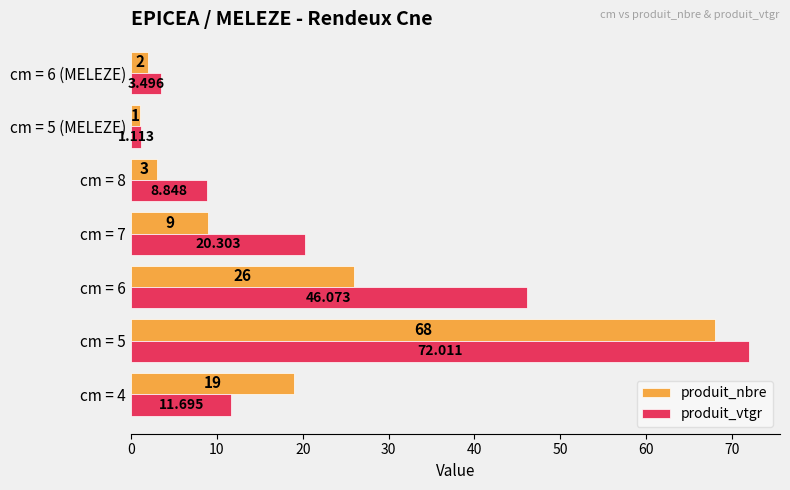

Between cm = 6 and cm = 6 (MELEZE), which series saw the biggest shift?

produit_vtgr